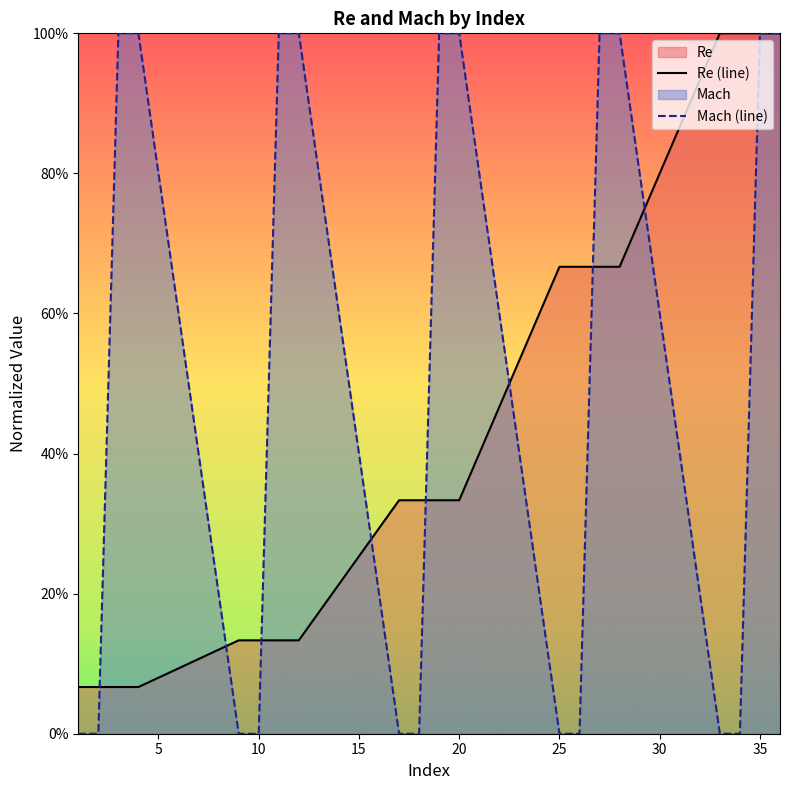

List the series in order of their peak value, highest first.

Re (line), Mach (line)